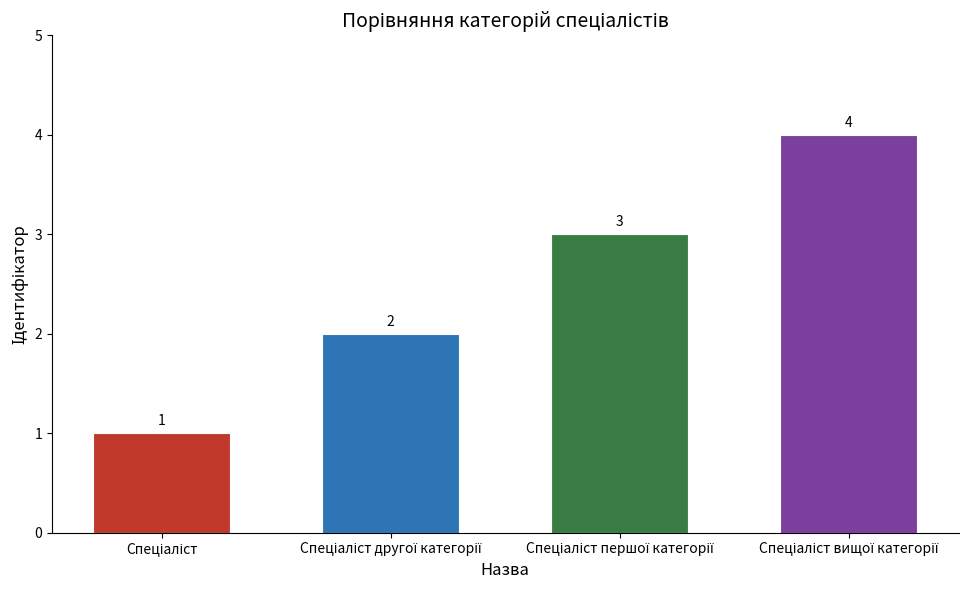

What is the sum of all values?

10